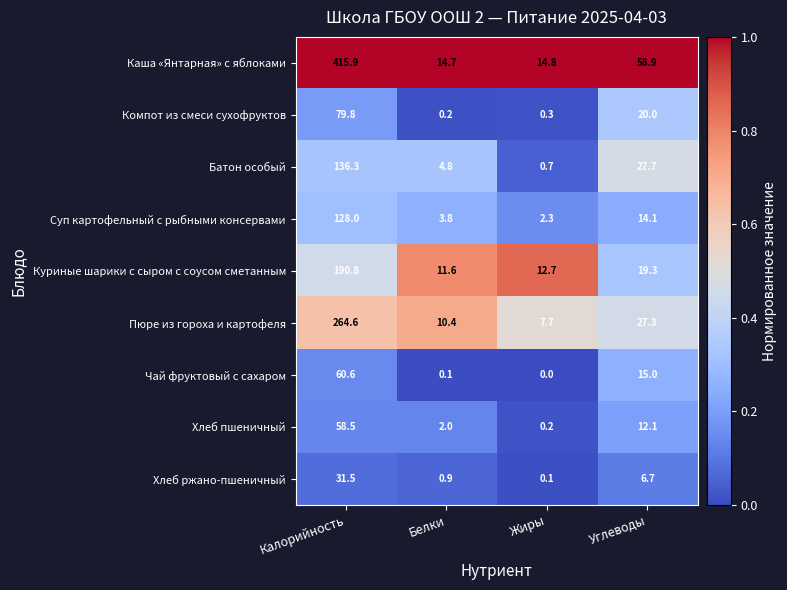

What is the total value across all series at Калорийность?

1366.0